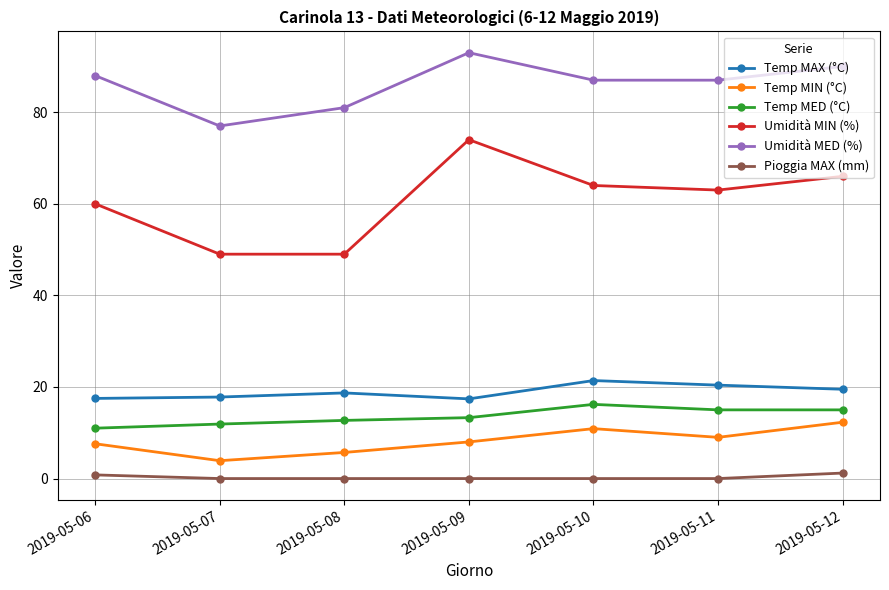

Is it true that Temp MAX (°C) equals 30.8 at 2019-05-12?

False